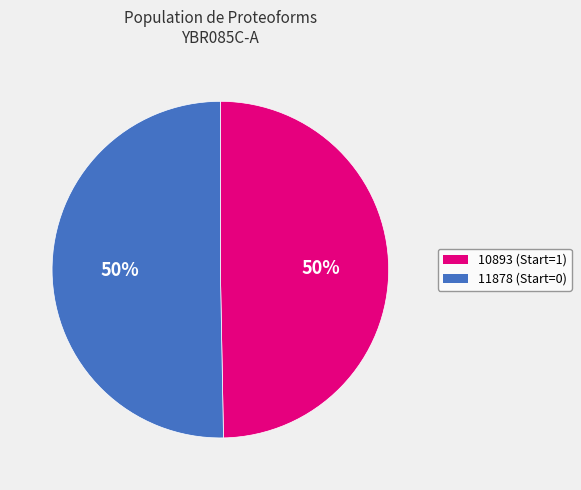

What is the ratio of the value at 10893 to the value at 11878?

1.0